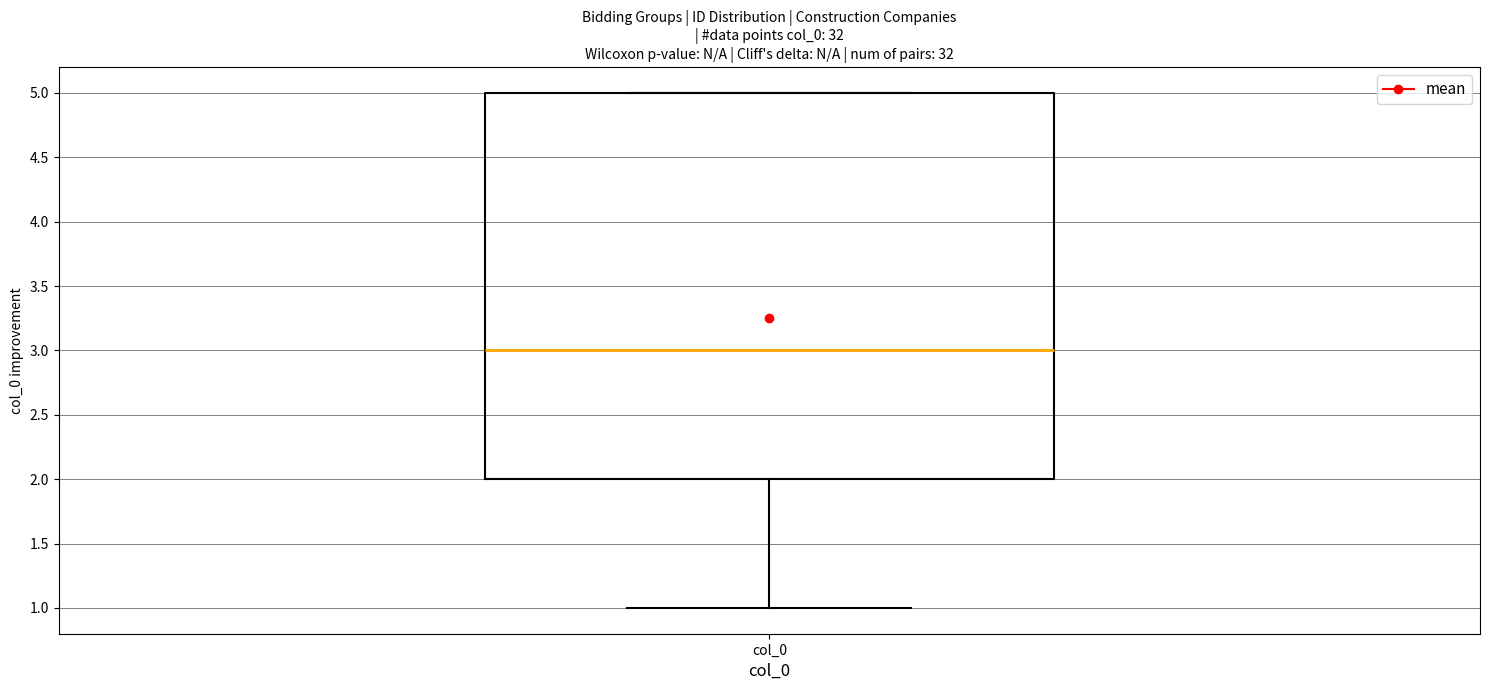

Read this box plot against the y-axis: the position of the median line, the range covered by the box, and the ends of both whiskers. The values are not printed on the chart, so give them approximately, as read against the axis.

median 3, box 2 to 5, whiskers 1 to 5